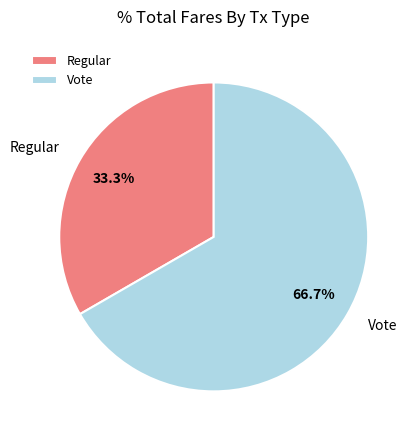

Rank the categories by value from highest to lowest.

Vote, Regular